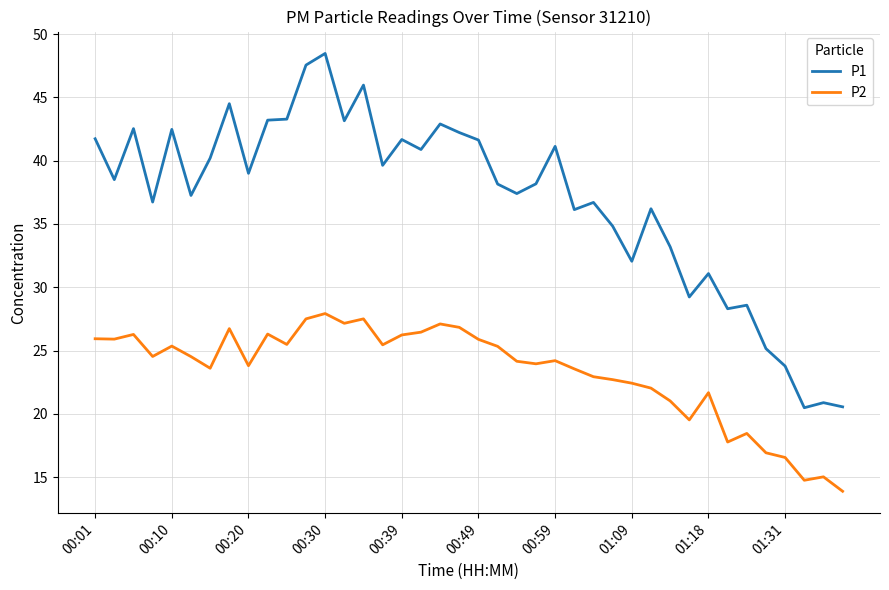

Does the chart have visible grid lines?

Yes